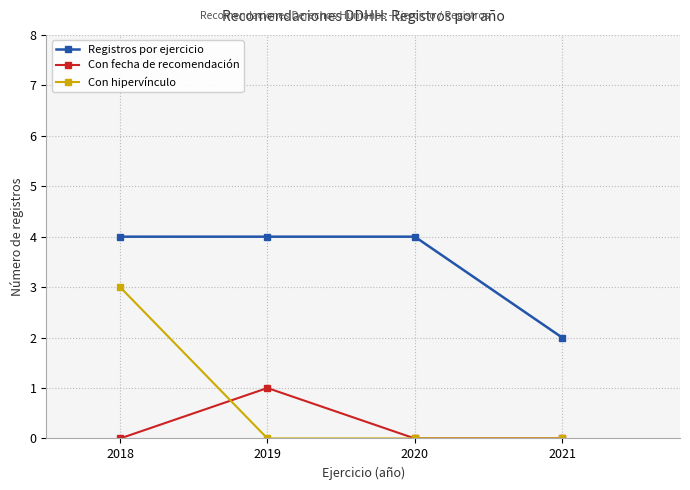

What is the greatest value displayed?

4